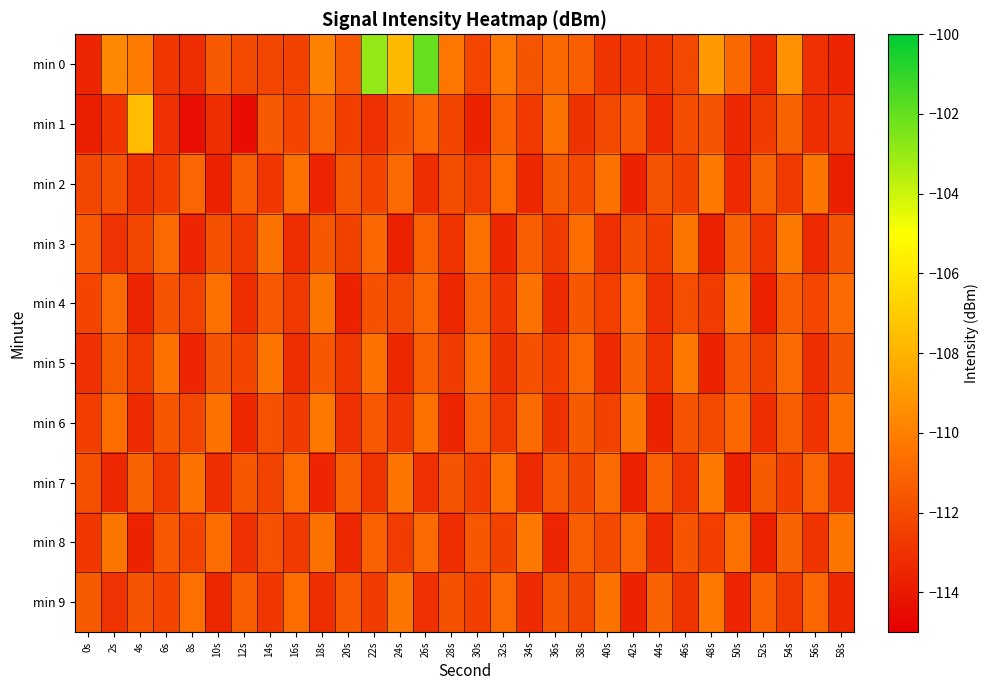

Which series changed the most between 0s and 56s?

min 2